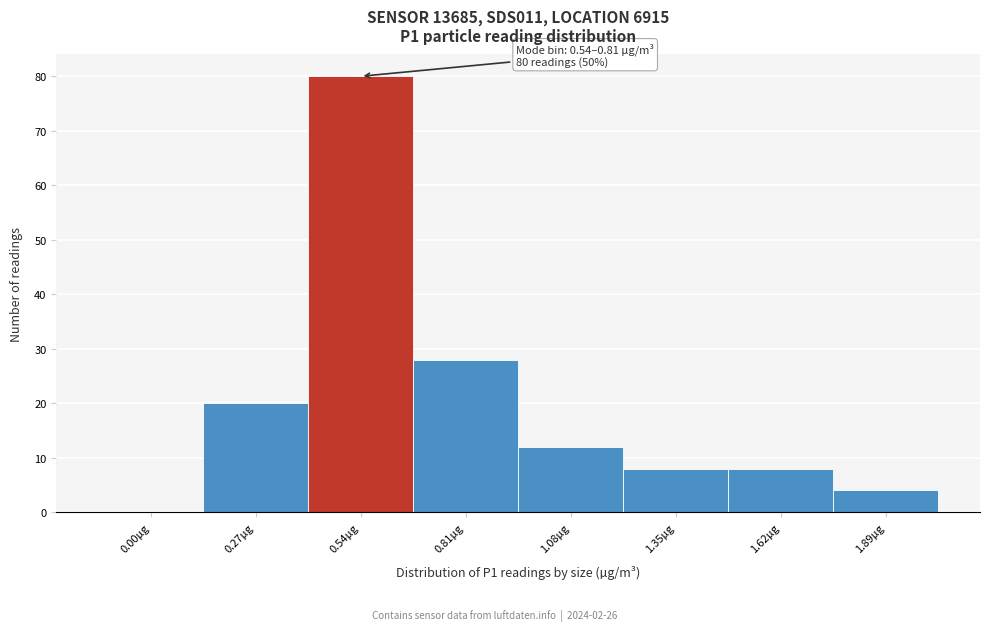

Reading left to right, what are all the values shown in this chart?

0.00µg=0	0.27µg=20	0.54µg=80	0.81µg=28	1.08µg=12	1.35µg=8	1.62µg=8	1.89µg=4